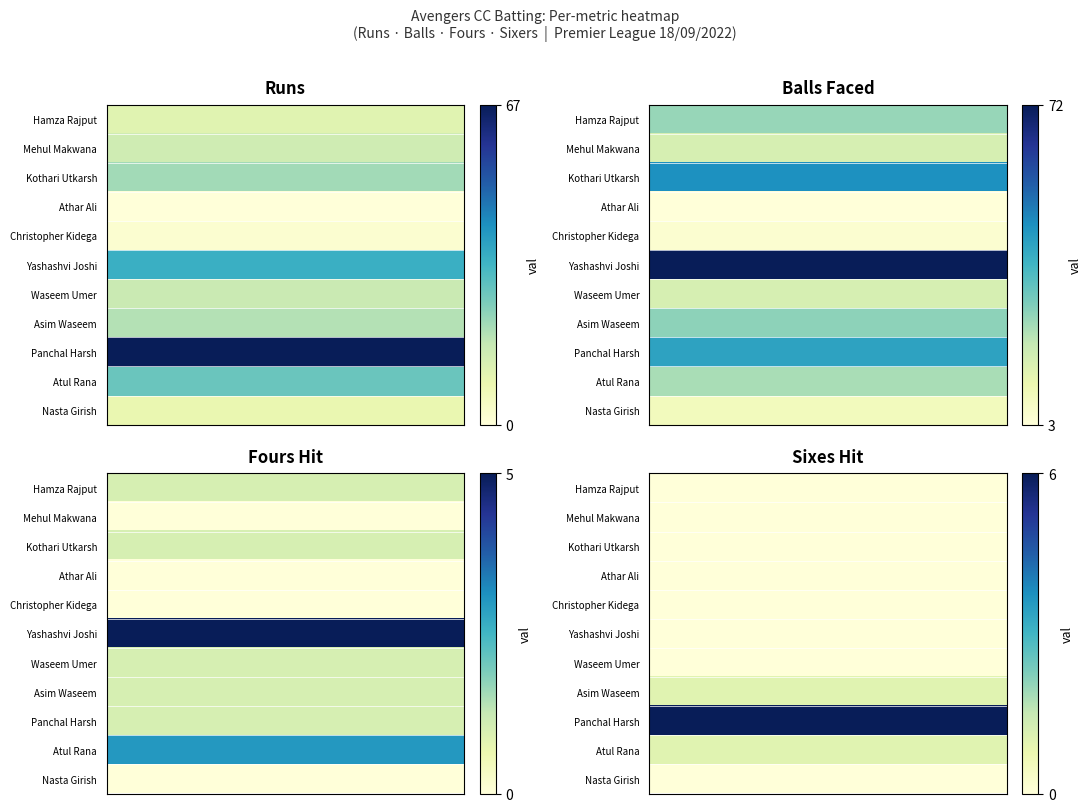

Which series has the largest range (max minus min)?

Yashashvi Joshi